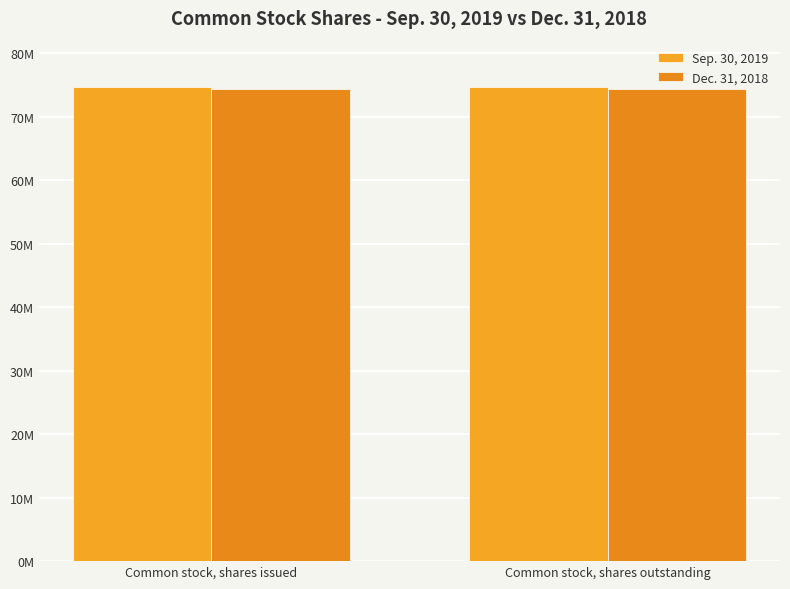

Does the chart contain stacked bars?

No